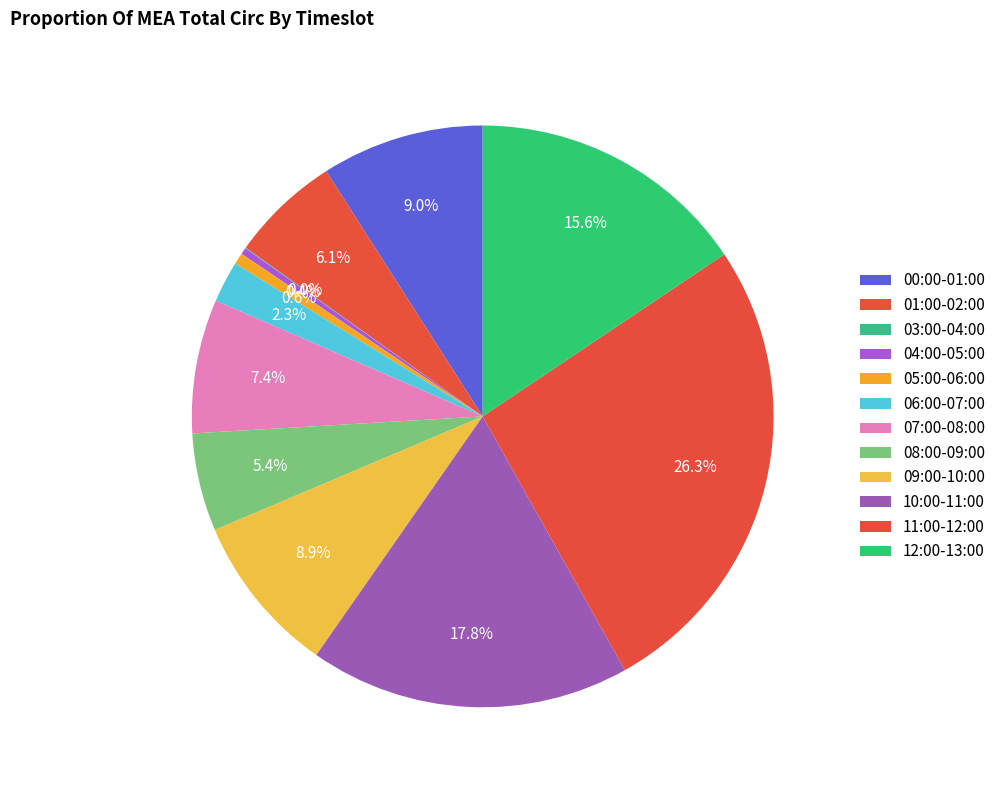

To the nearest percent, what percentage of the pie is 05:00-06:00?

1%